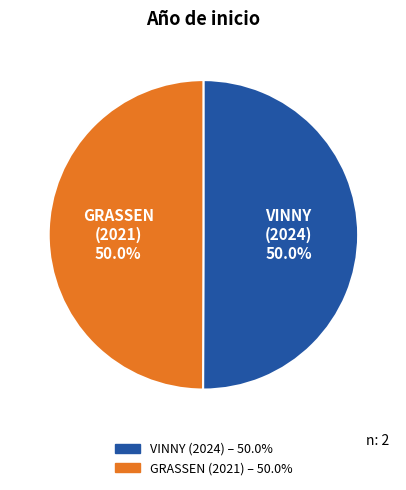

Which category has the biggest portion of the pie?

Proyecto HORIZONTE EUROPA VINNY